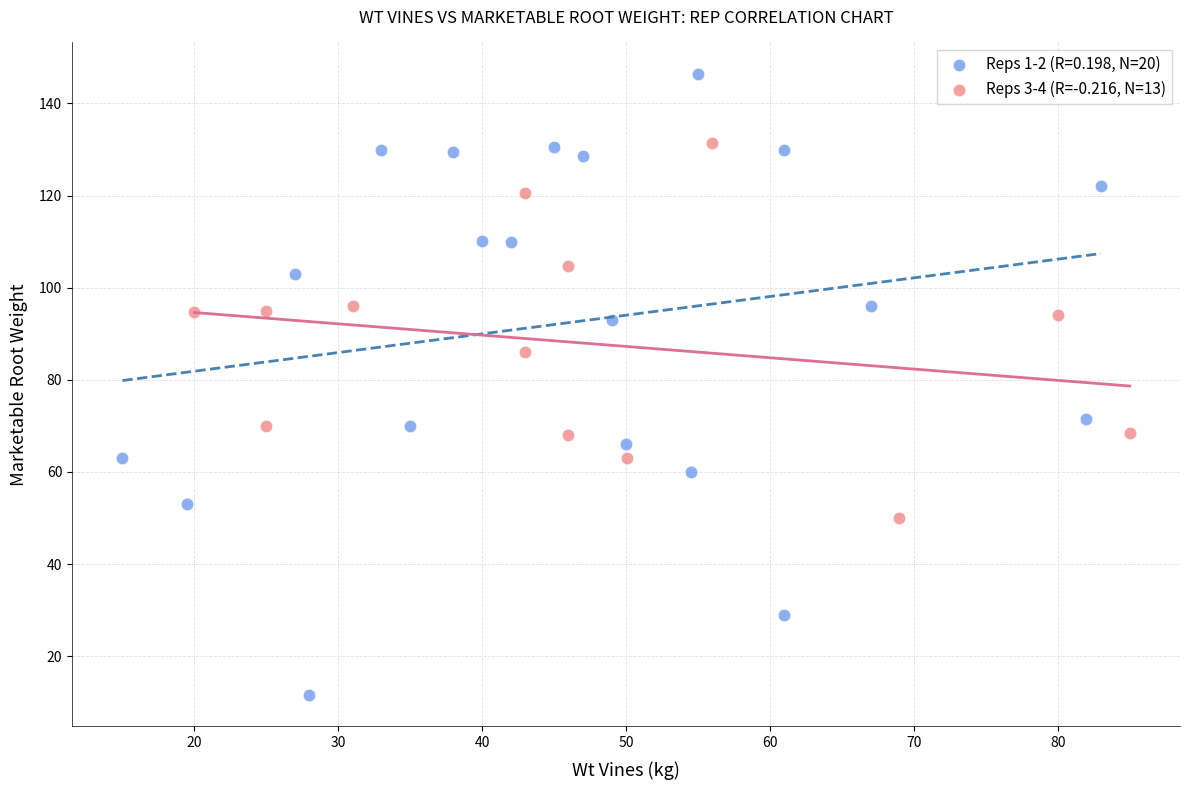

Which series has the widest spread of Y values?

Reps 1-2 (R=0.198, N=20)